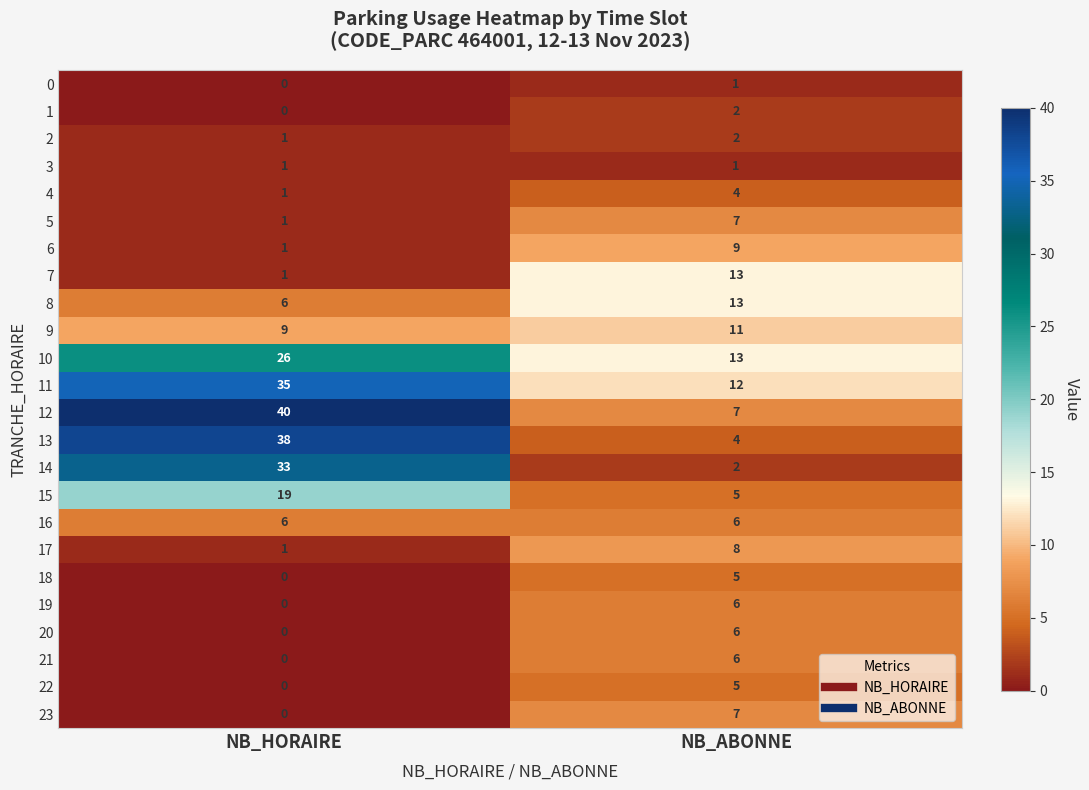

The value of 8 at NB_HORAIRE is 6. True or false?

True